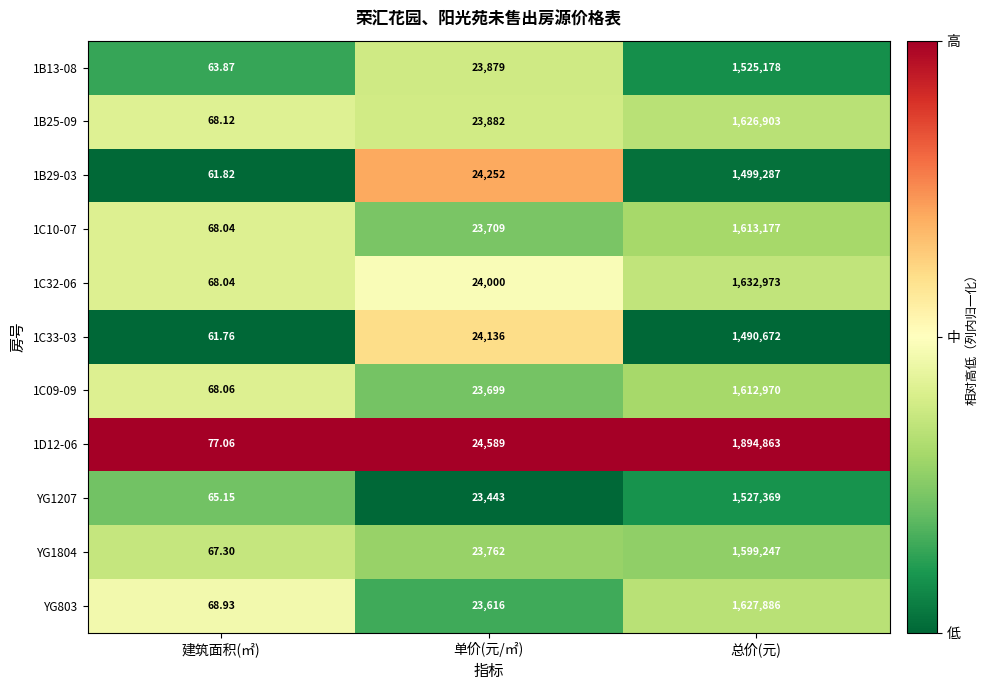

At which label is YG803 closest to 813977?

单价(元/㎡)